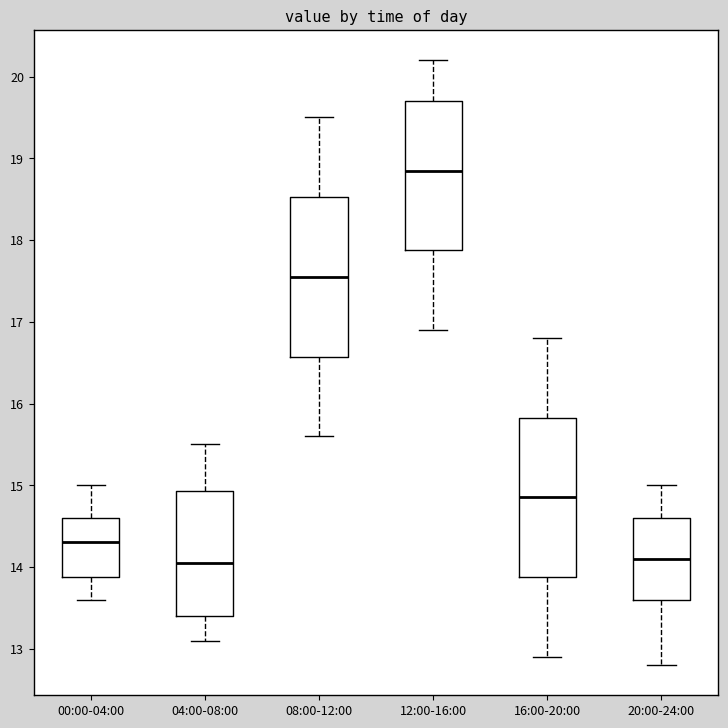

Reading left to right, transcribe this box plot: for each box, give where its median line is, the range the box spans, and where its two whiskers end, as read against the y-axis. The values are not printed on the chart, so give them approximately, as read against the axis.

00:00-04:00: median 14.3, box 13.9 to 14.6, whiskers 13.6 to 15.0
04:00-08:00: median 14.1, box 13.4 to 14.9, whiskers 13.1 to 15.5
08:00-12:00: median 17.6, box 16.6 to 18.5, whiskers 15.6 to 19.5
12:00-16:00: median 18.9, box 17.9 to 19.7, whiskers 16.9 to 20.2
16:00-20:00: median 14.9, box 13.9 to 15.8, whiskers 12.9 to 16.8
20:00-24:00: median 14.1, box 13.6 to 14.6, whiskers 12.8 to 15.0